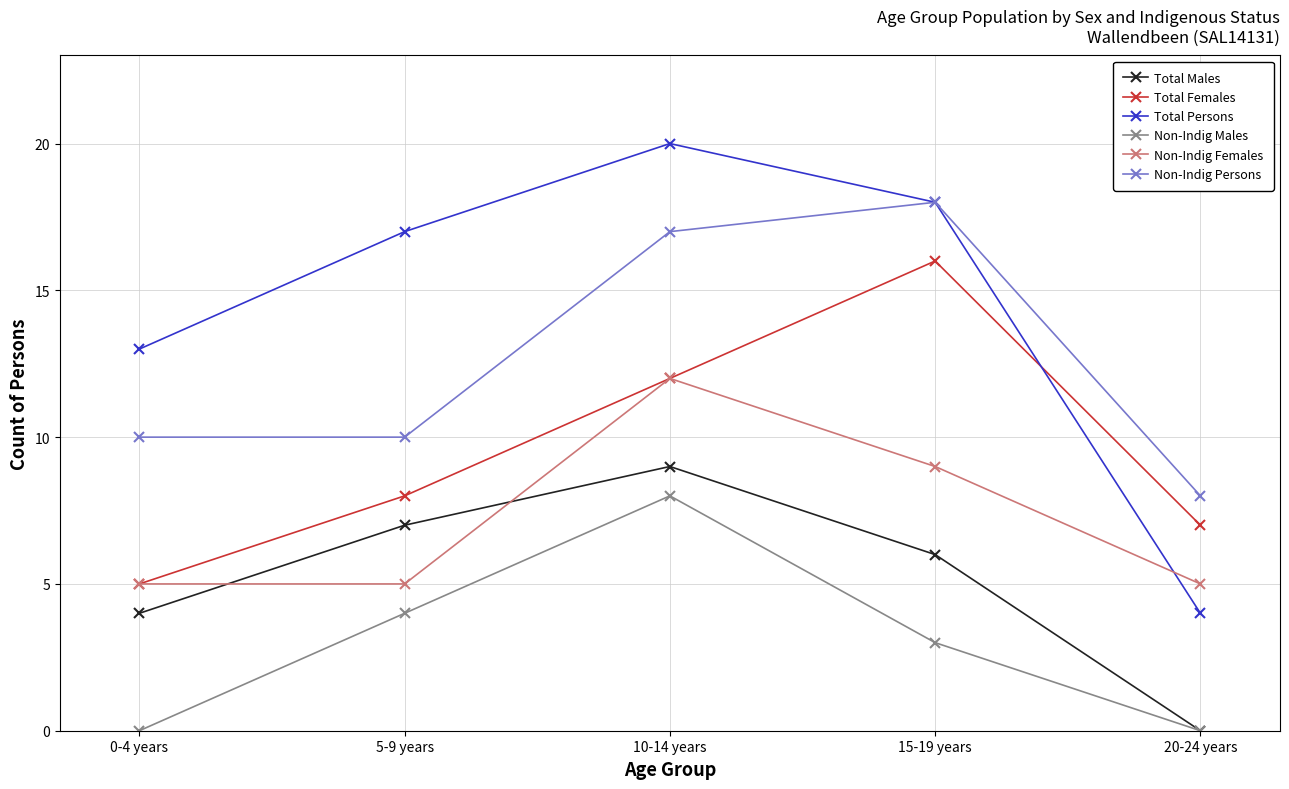

What is the label of the 2nd point from the left?

5-9 years